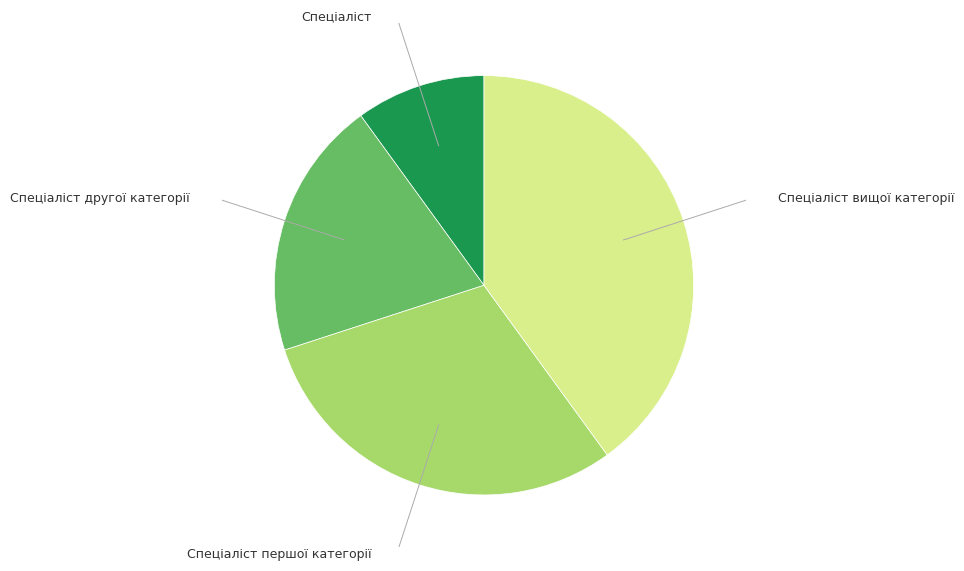

How many segments does this pie chart have?

4